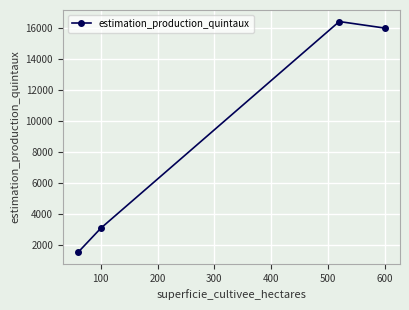

What is the difference between the second highest and second lowest values?

12890